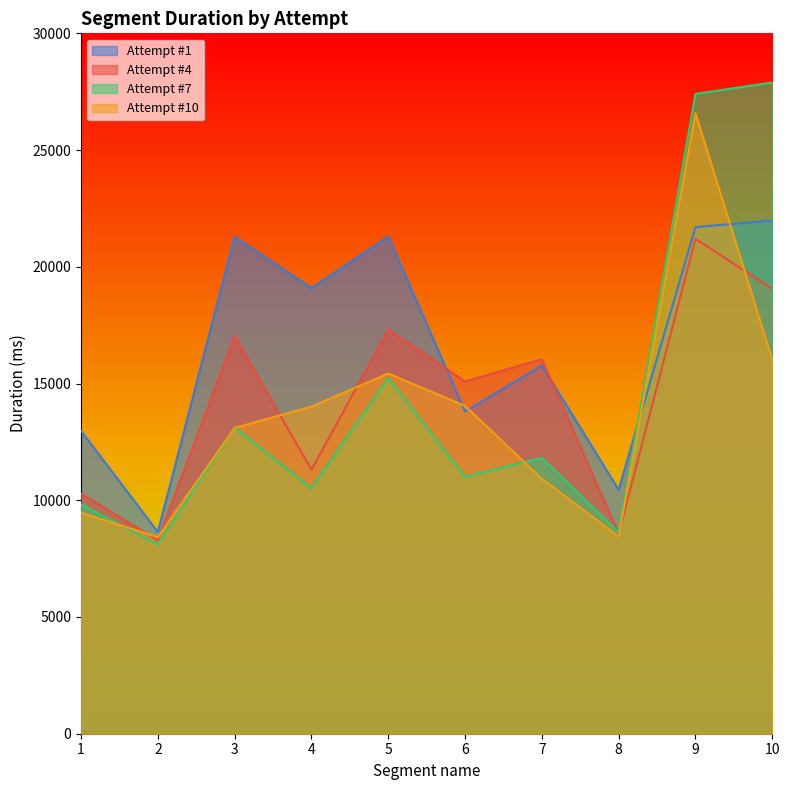

What is the value of the Attempt #10 point at the 5th from the left?

15429